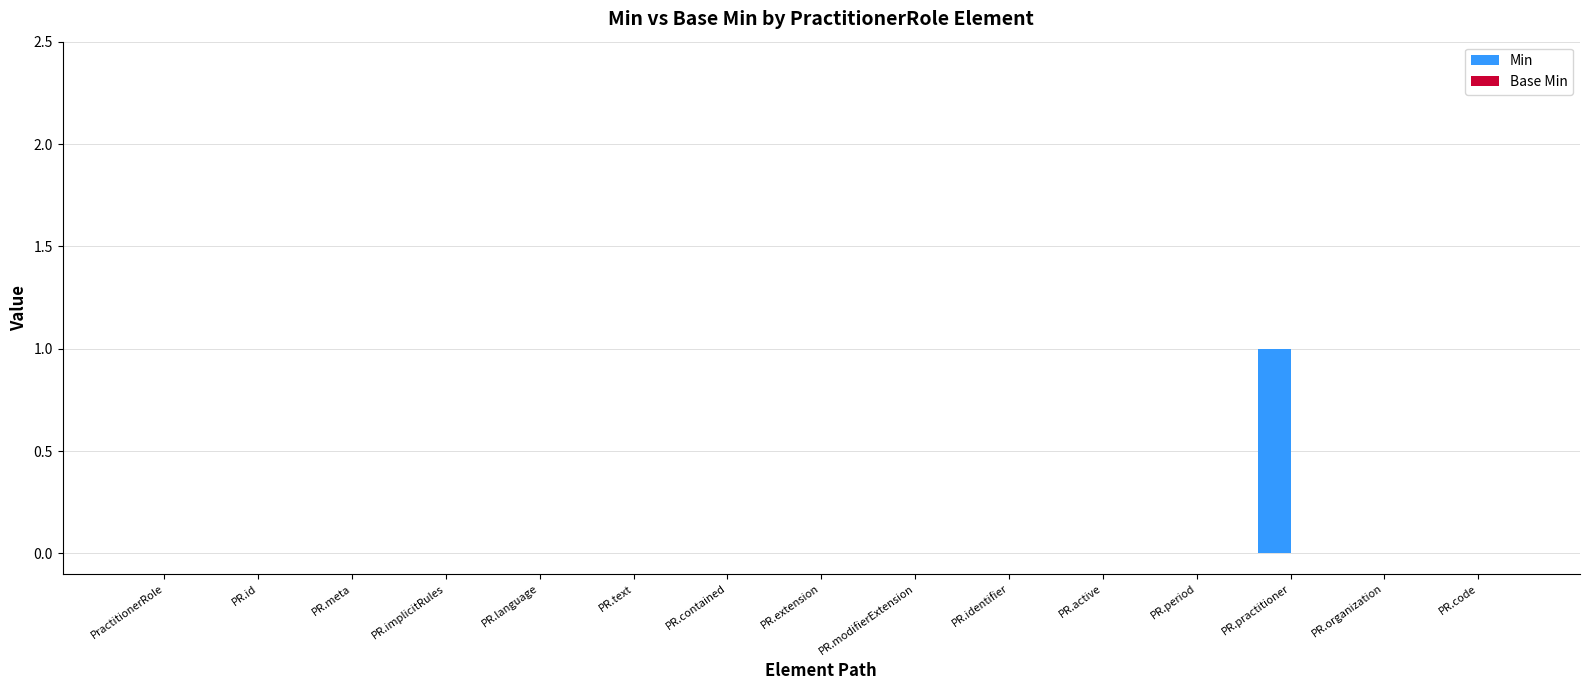

True or false: the data shows 0 at PR.text.

True